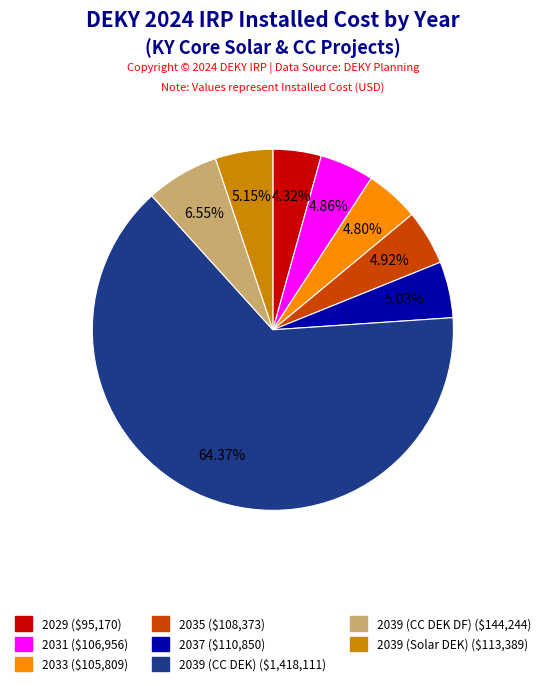

Is it true that 2037 is 1% of the pie?

False